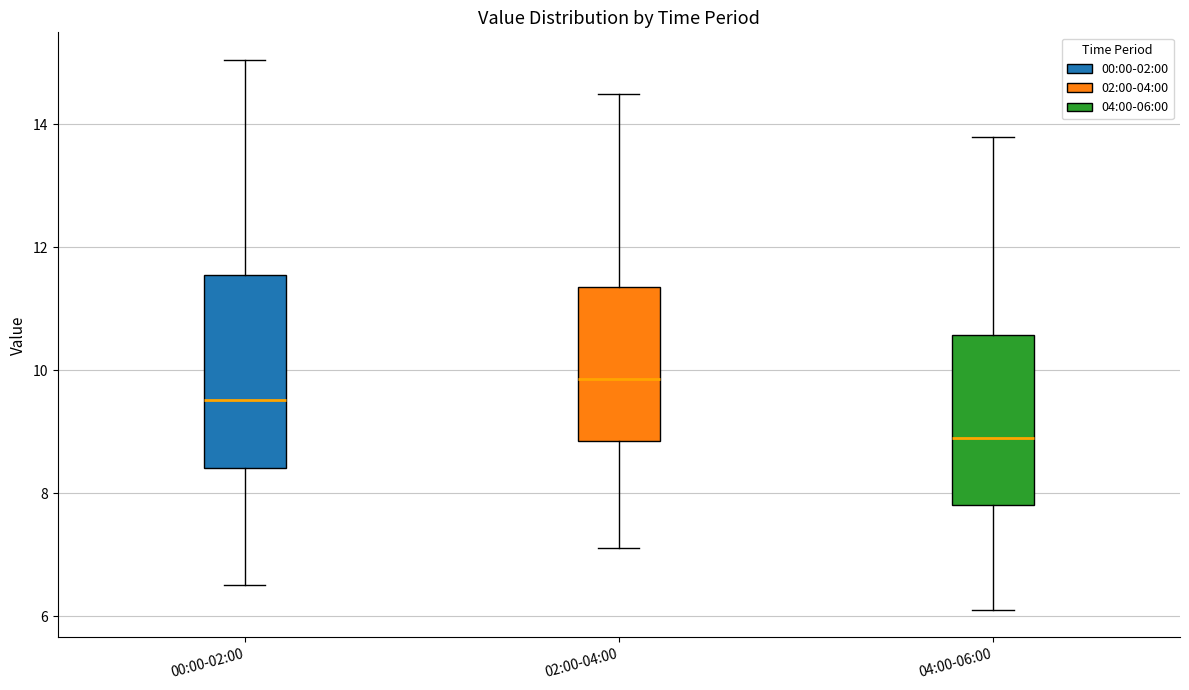

Which box is the tallest, from its lower edge to its upper edge?

00:00-02:00